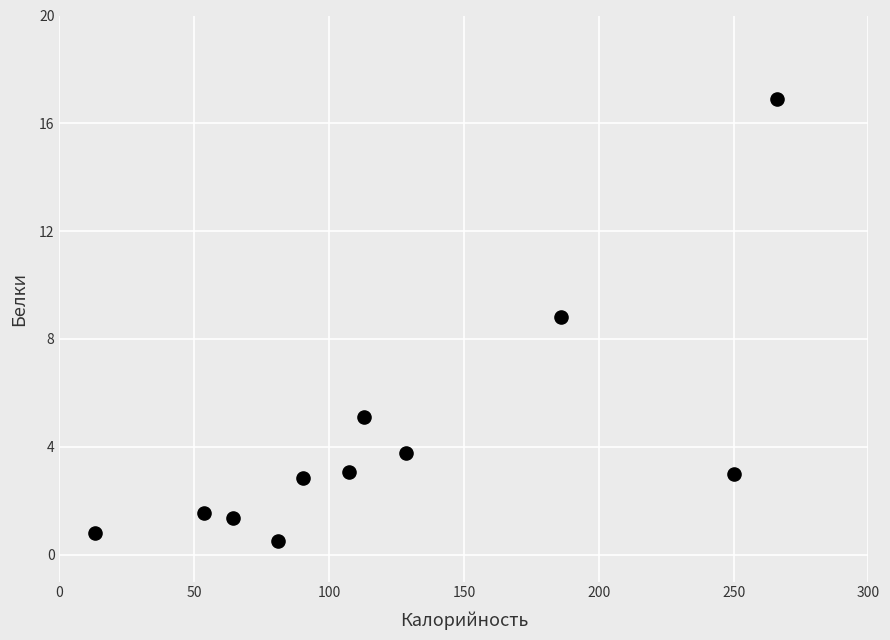

What is the range of Y values (max minus min)?

16.4